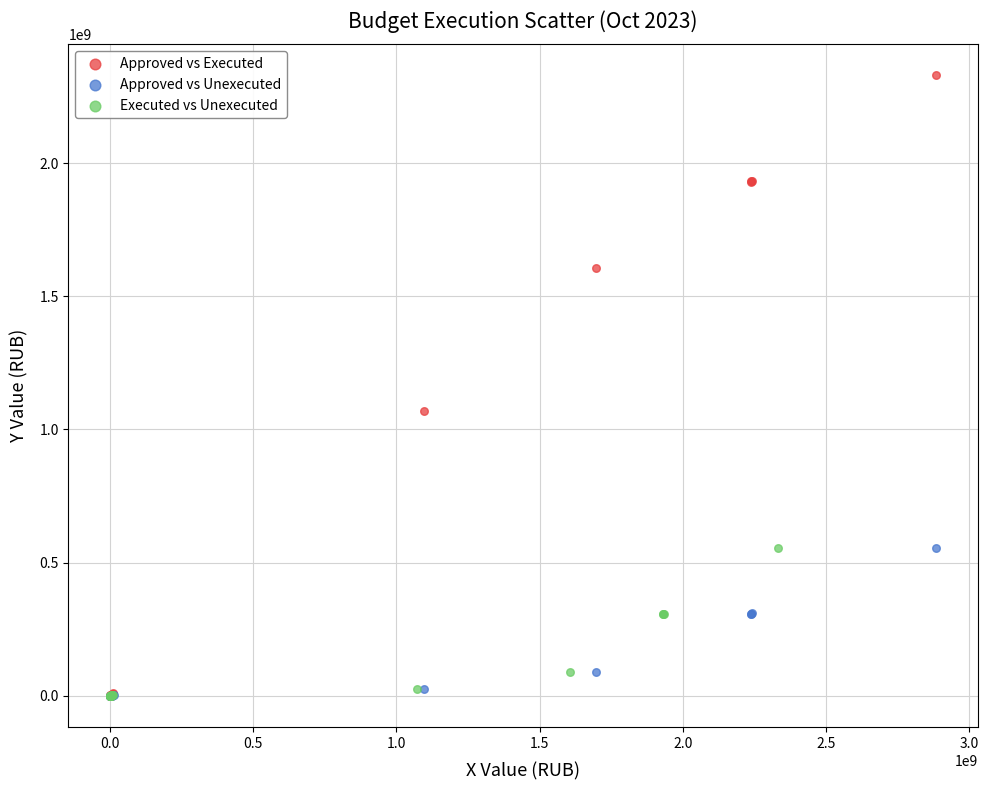

What are all the series names shown in the legend?

Approved vs Executed, Approved vs Unexecuted, Executed vs Unexecuted